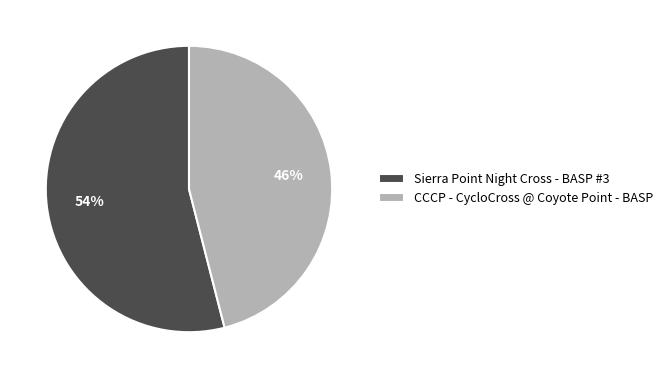

Is it true that Sierra Point Night Cross - BASP #3 is 59% of the pie?

False